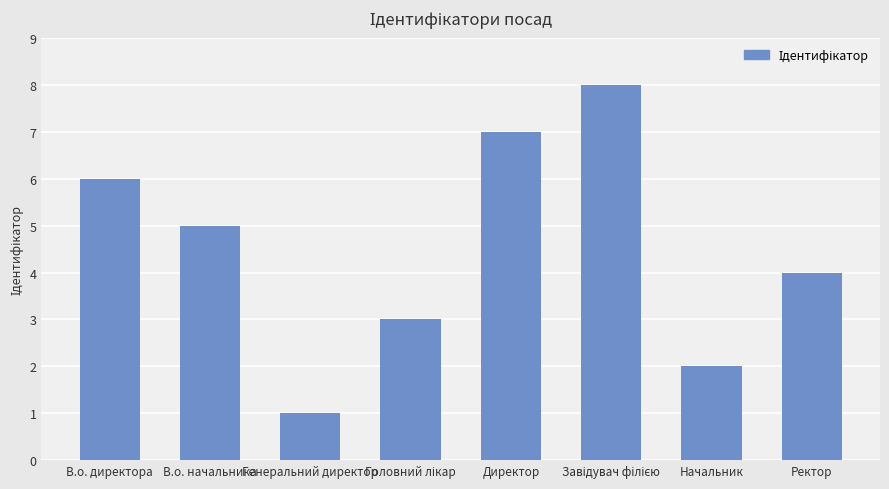

Is it true that the value at Директор is 7?

True